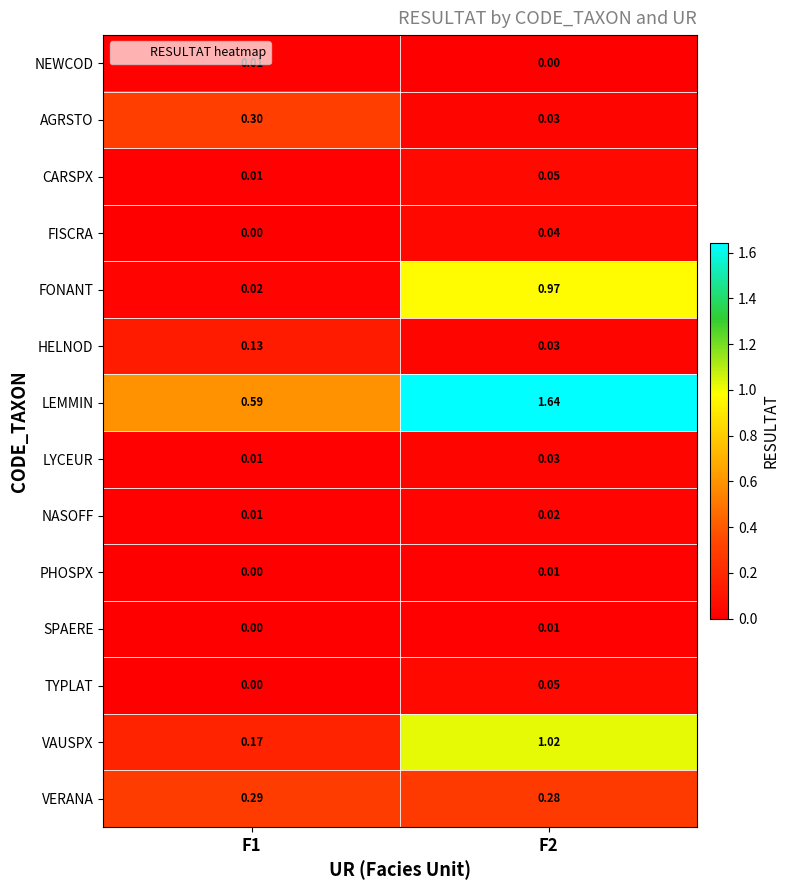

Is the value of VAUSPX at F1 greater than the value of NASOFF at F2?

Yes